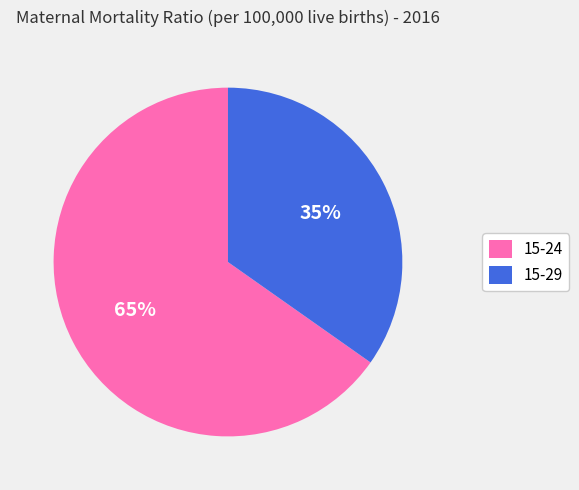

True or false: 15-29 accounts for 22% of the total.

False